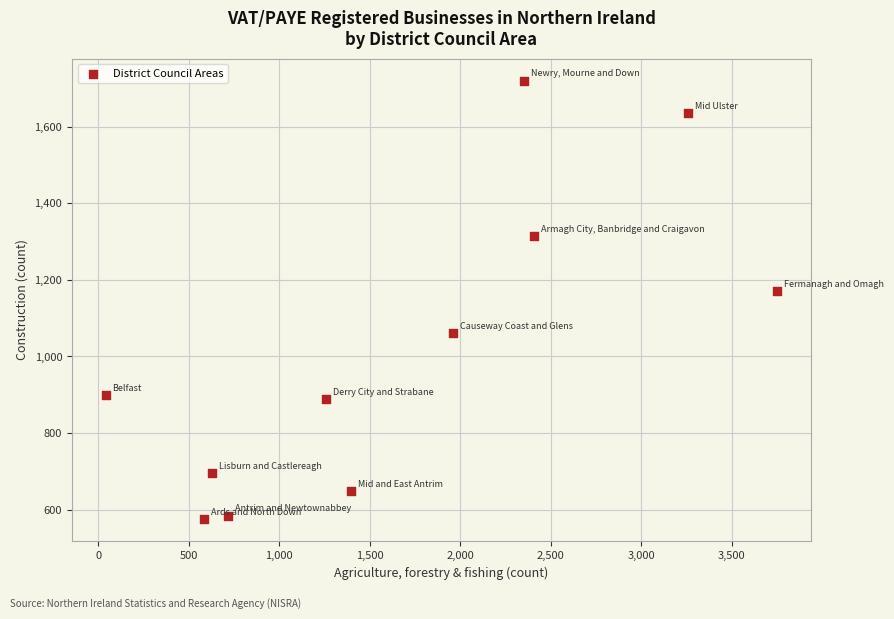

What Y value in the scatter plot is closest to 1147?

1170